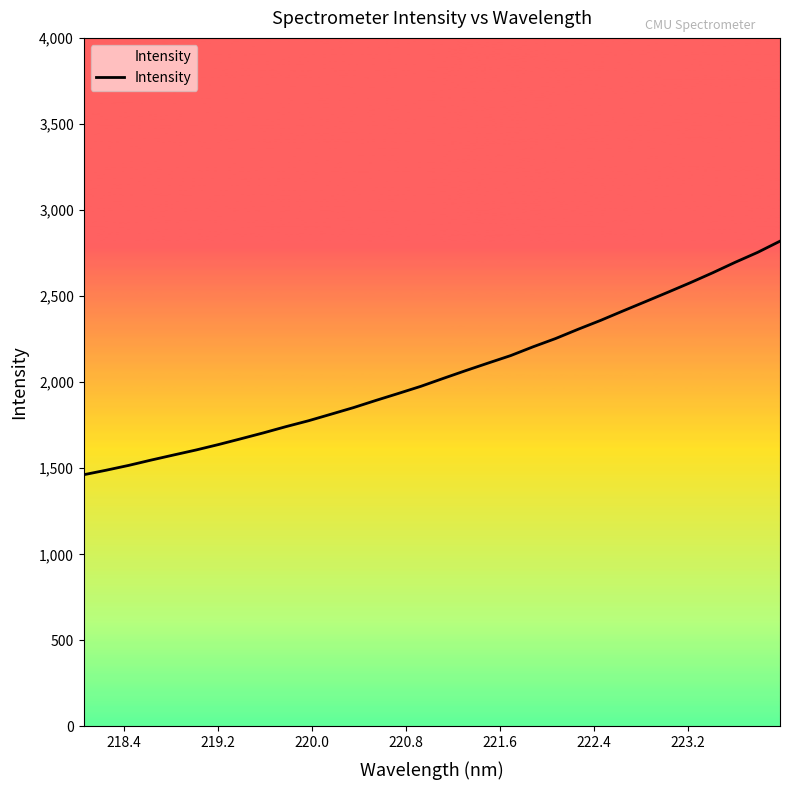

Reading right to left, extract all data points from this chart.

2819.1	2753.9	2696.3	2635.6	2577.7	2522.3	2467.8	2413.6	2358.7	2307.2	2253.6	2205.7	2154.5	2111.2	2067.3	2022.1	1976.0	1934.7	1894.1	1852.2	1814.0	1776.0	1741.9	1705.8	1671.6	1637.9	1606.2	1577.1	1547.5	1516.6	1488.7	1462.4